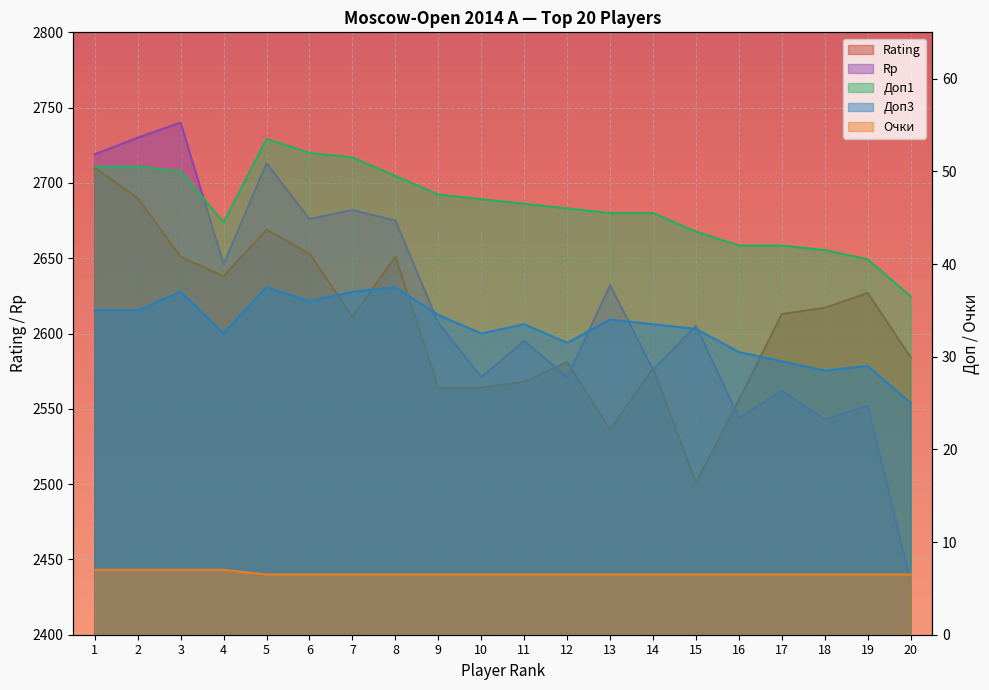

True or false: Очки has more than 0 interior local peaks.

False